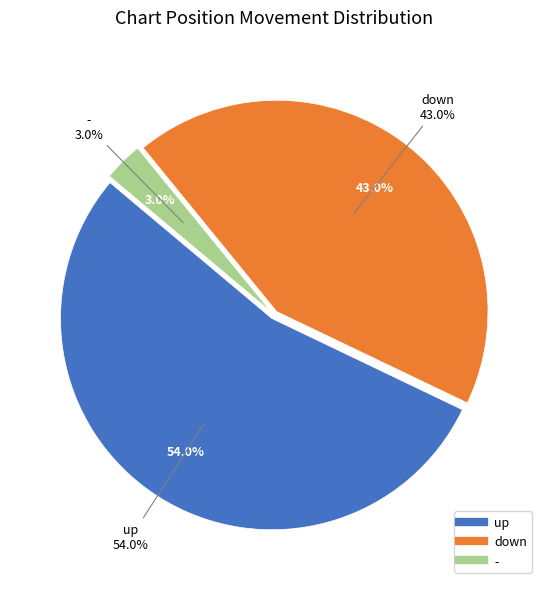

Which slice represents more than half of the pie?

up